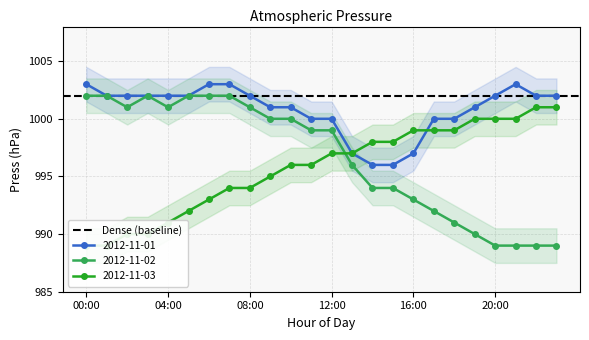

Where is 2012-11-02 nearest to the value 995?

13:00